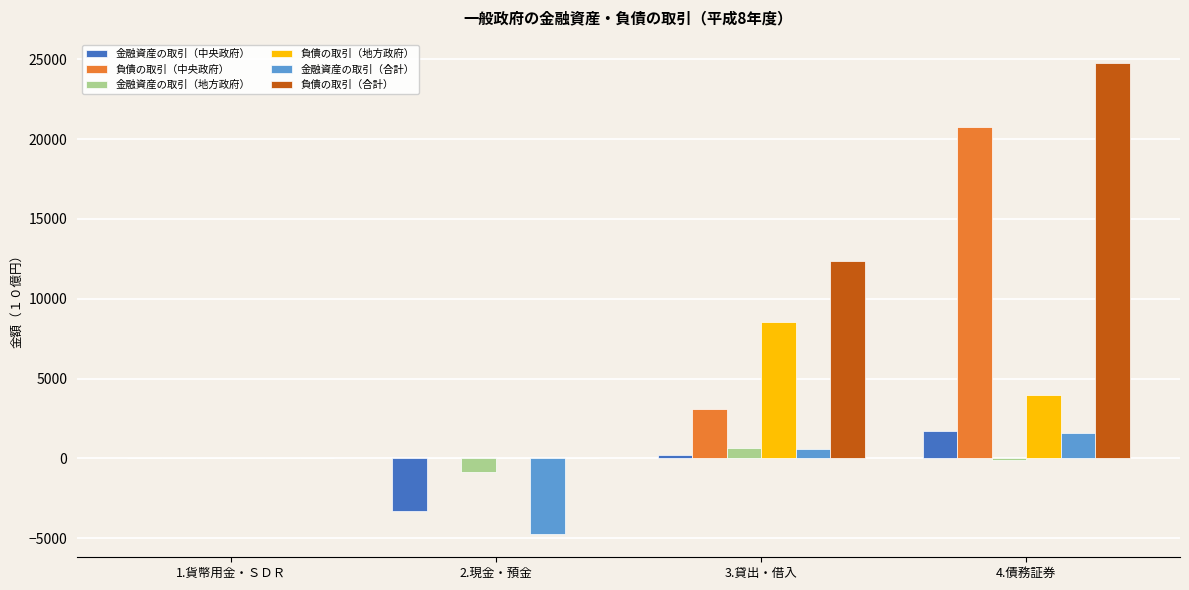

Is the value of 負債の取引（合計） at 1.貨幣用金・ＳＤＲ greater than the value of 金融資産の取引（中央政府） at 2.現金・預金?

Yes